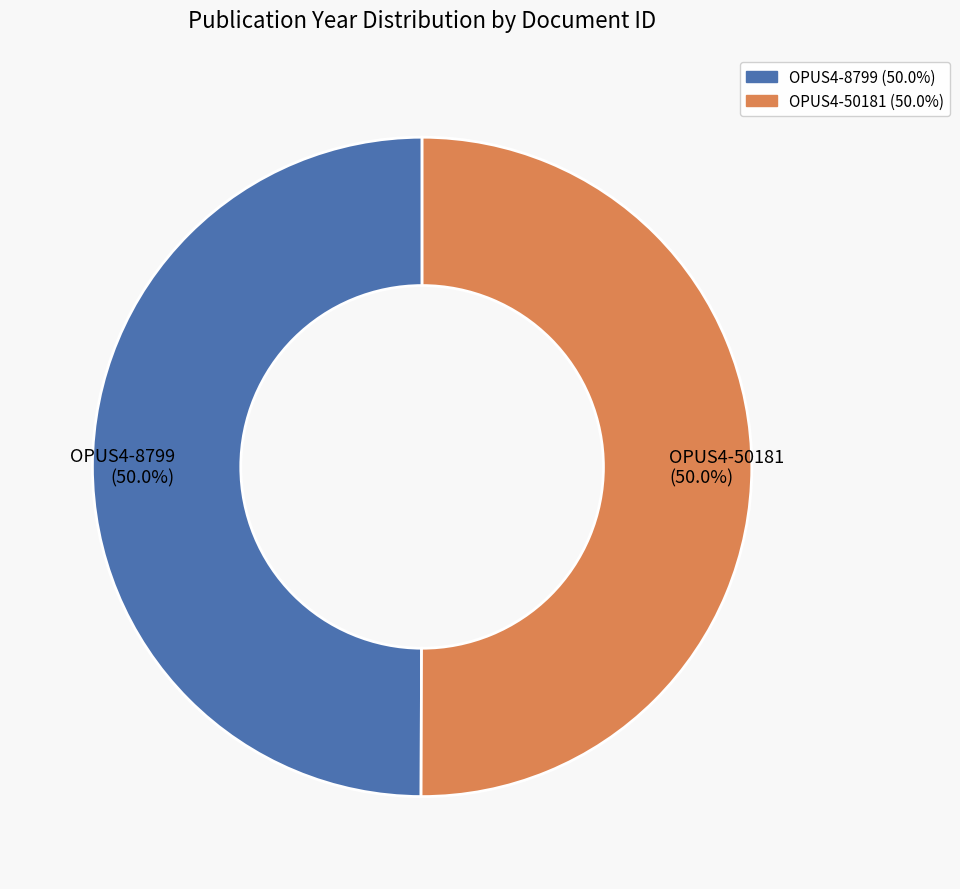

What percentage do OPUS4-50181 and OPUS4-8799 together represent?

100.0%